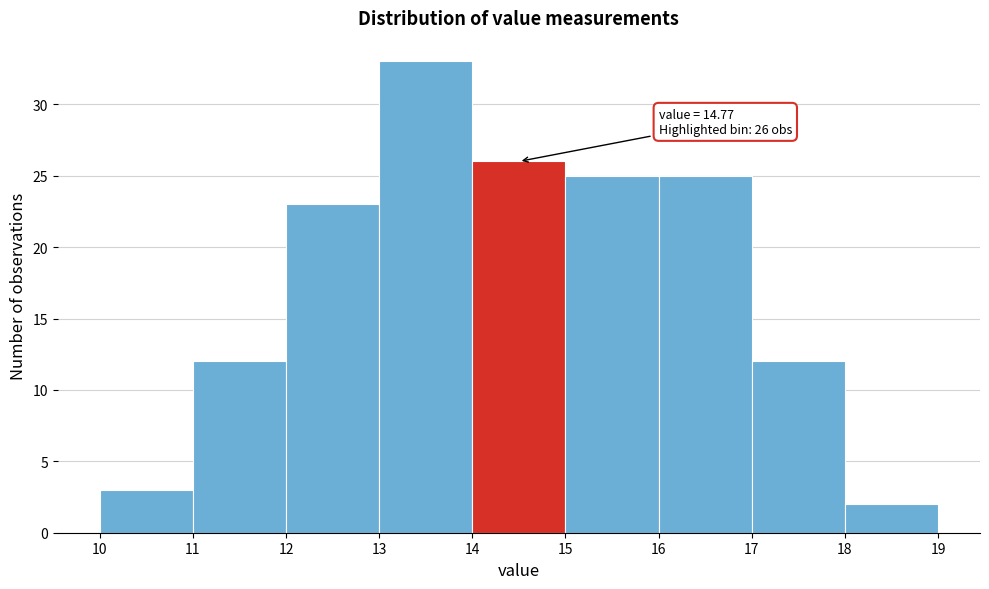

Over which range of the x-axis is the bar tallest?

13 to 14